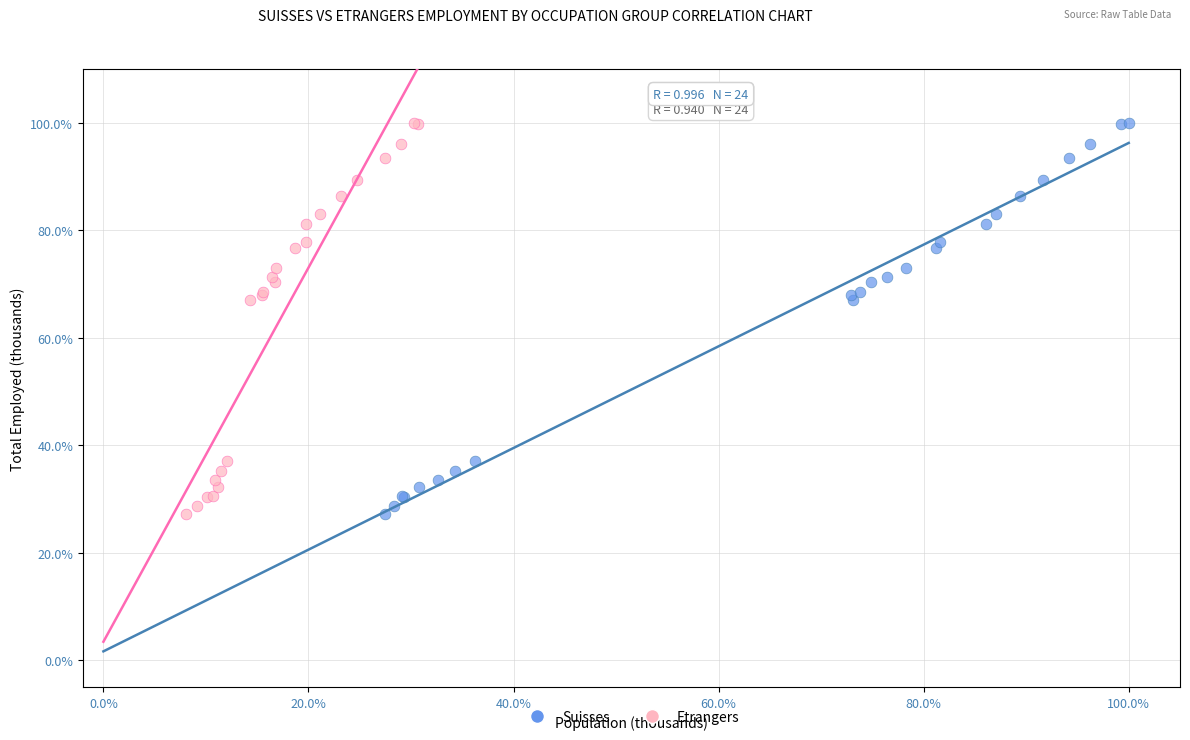

What are all the series names shown in the legend?

Suisses, Etrangers